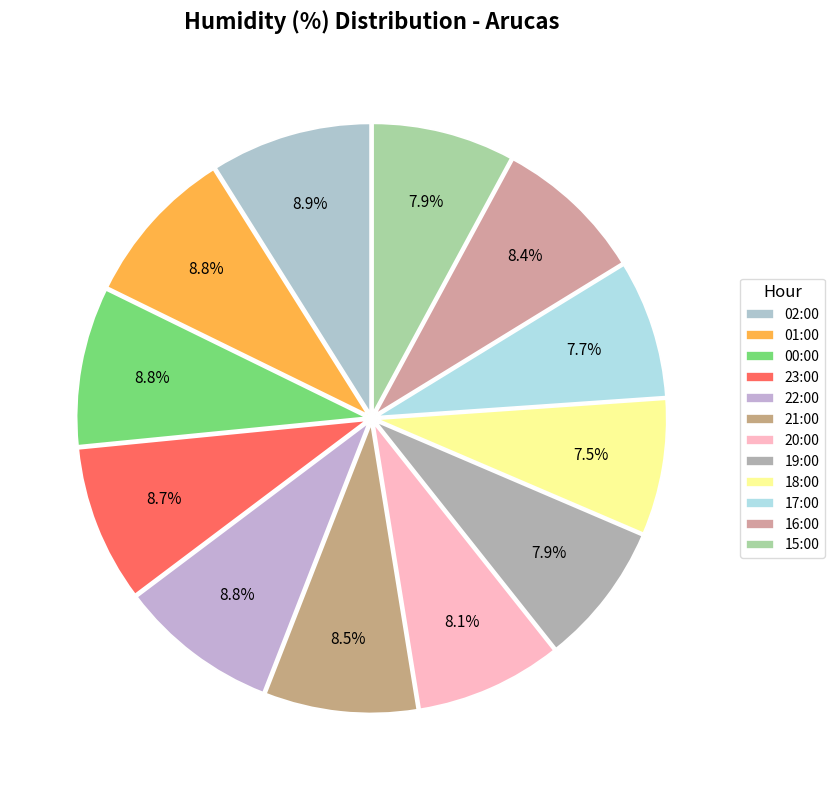

Do 19:00 and 02:00 together represent more than half of the pie?

No